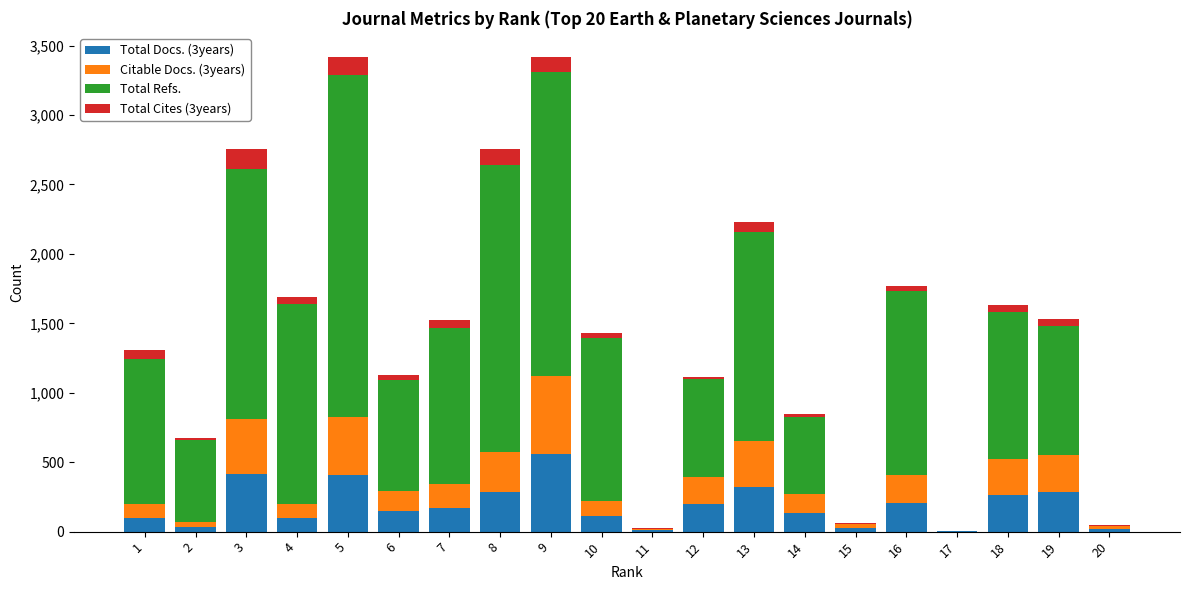

How many data points does each series have?

20